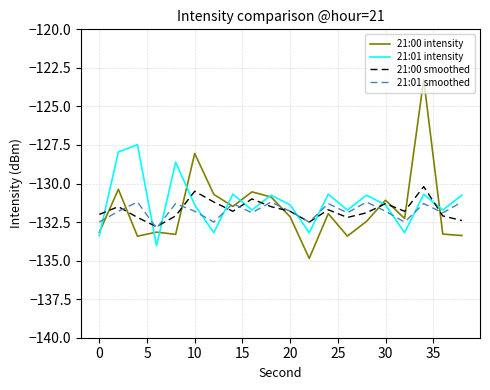

Rank the series by their maximum value, from highest to lowest.

21:00 intensity, 21:01 intensity, 21:00 smoothed, 21:01 smoothed